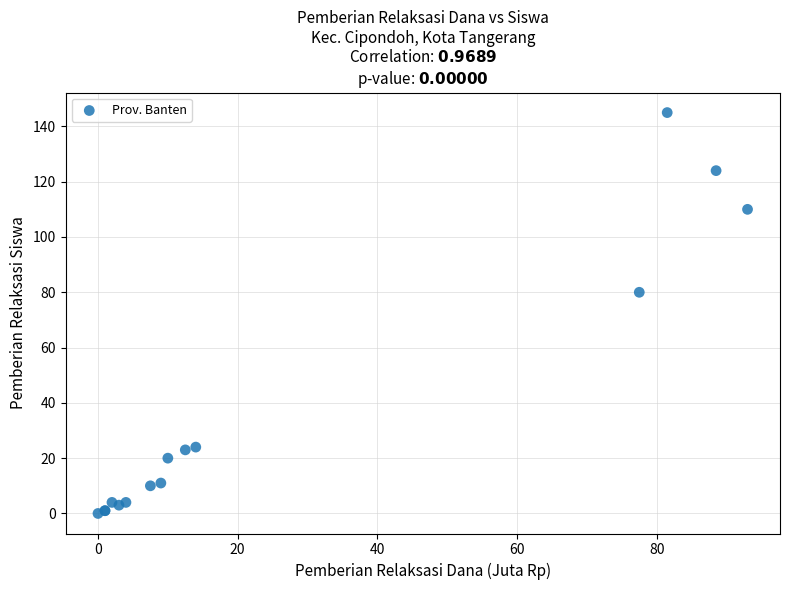

What Y value in the scatter plot is closest to 72?

80